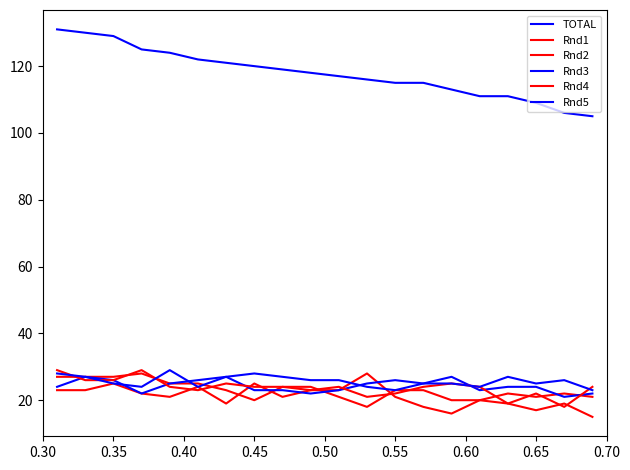

How many lines are shown in the chart?

6